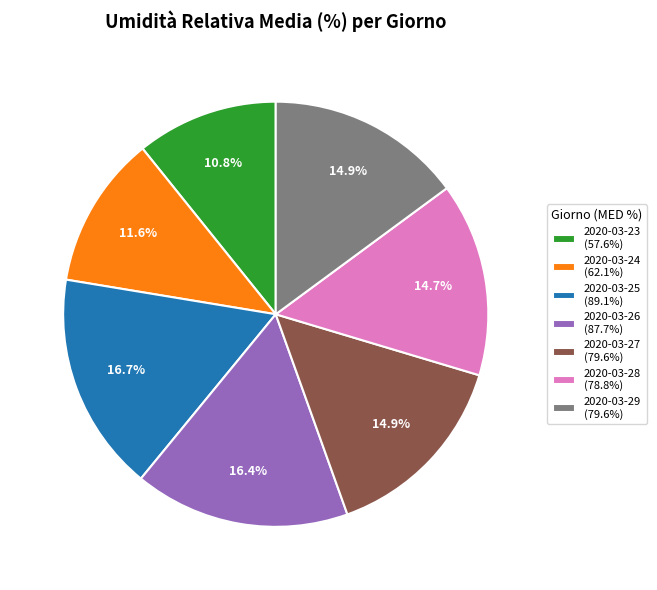

Is it true that 2020-03-24 is 26% of the pie?

False